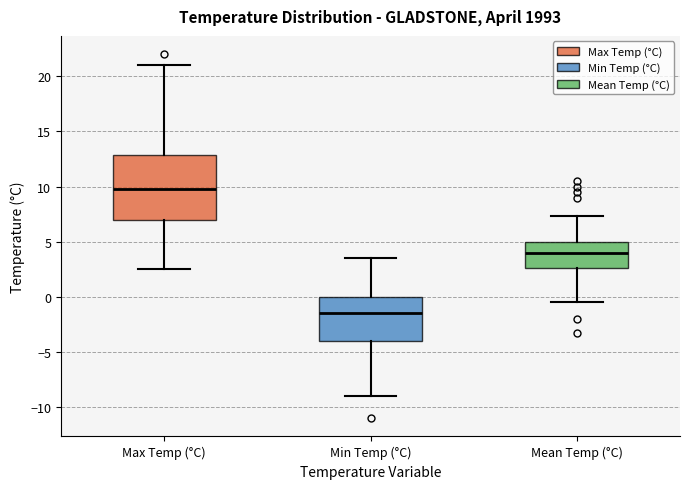

Reading left to right, transcribe this box plot: for each box, give where its median line is, the range the box spans, and where its two whiskers end, as read against the y-axis. The values are not printed on the chart, so give them approximately, as read against the axis.

Max Temp (°C): median 10.0, box 7.0 to 13.0, whiskers 2.5 to 21.0
Min Temp (°C): median -1.5, box -4.0 to 0.0, whiskers -9.0 to 3.5
Mean Temp (°C): median 4.0, box 2.5 to 5.0, whiskers -0.5 to 7.5